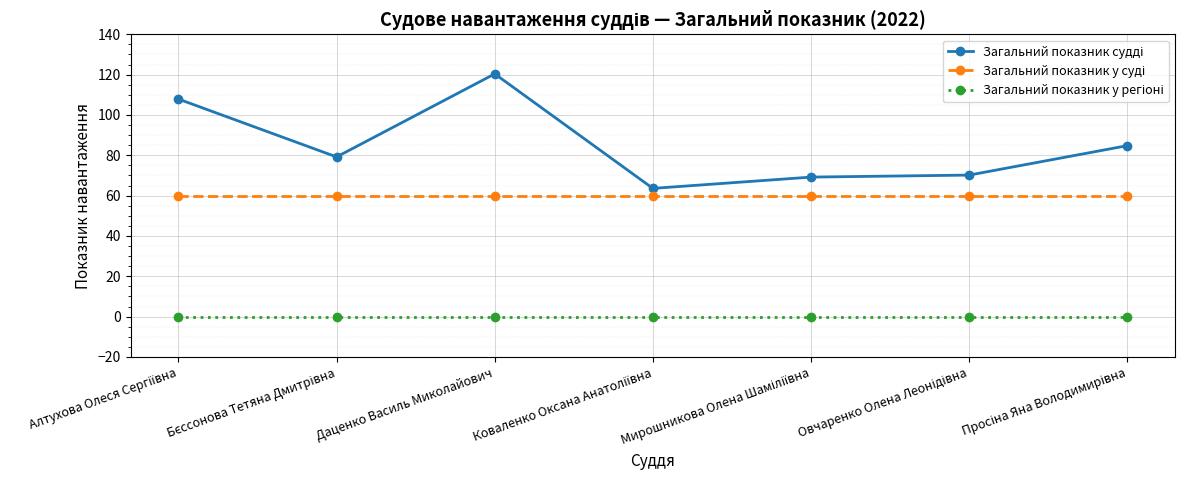

What is the maximum value shown in the chart?

120.4